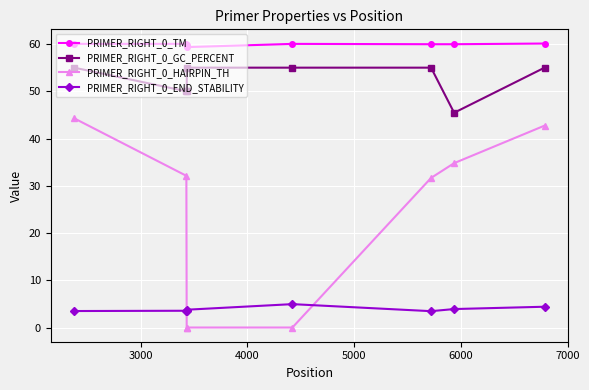

What is the sum of all PRIMER_RIGHT_0_GC_PERCENT values?

420.5